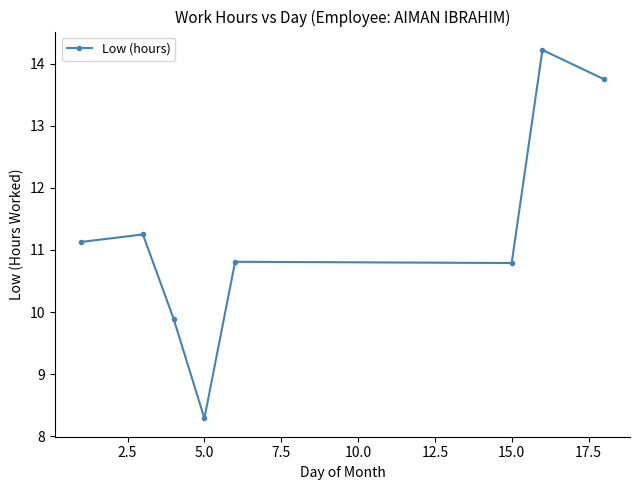

True or false: the data has more than 1 interior local peaks.

True